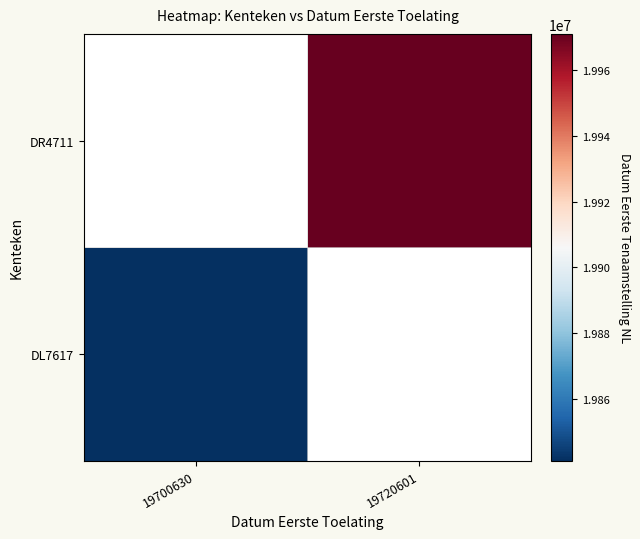

Which series has the widest spread of values?

DL7617